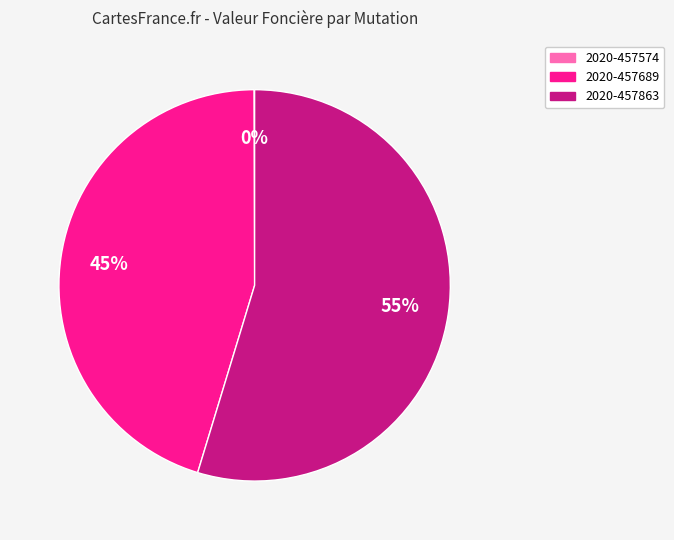

To the nearest percent, what is the difference between the largest and smallest slice percentages?

55%